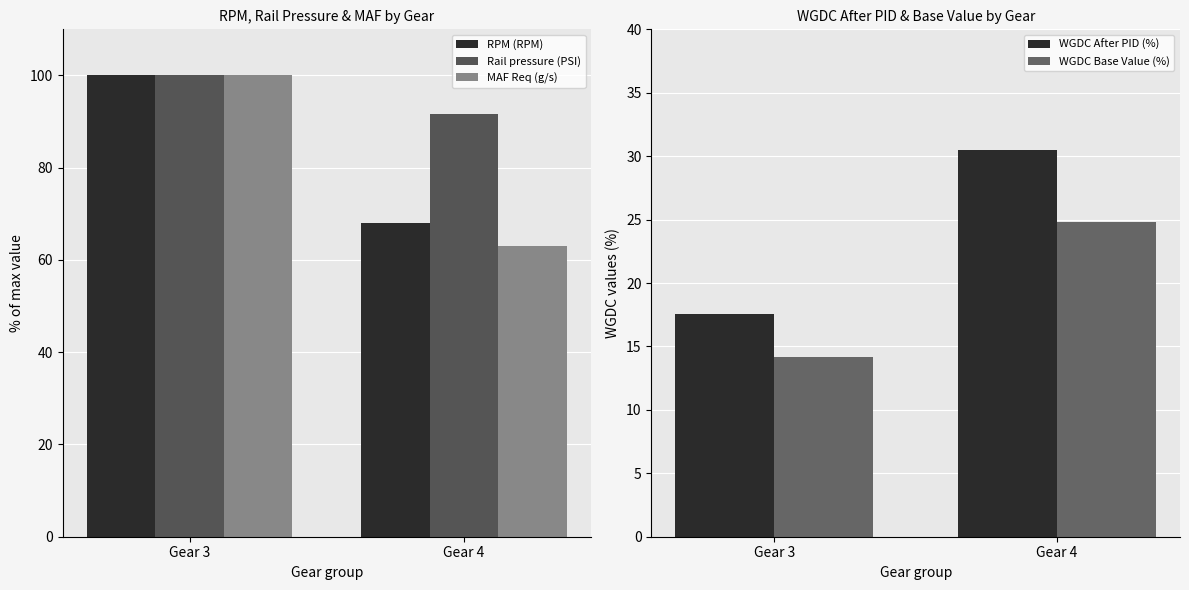

Reading right to left, what are all the values shown in this chart?

RPM (RPM): 68.1	100.0
Rail pressure (PSI): 91.6	100.0
MAF Req (g/s): 63.0	100.0
WGDC After PID (%): 30.5	17.5
WGDC Base Value (%): 24.8	14.2